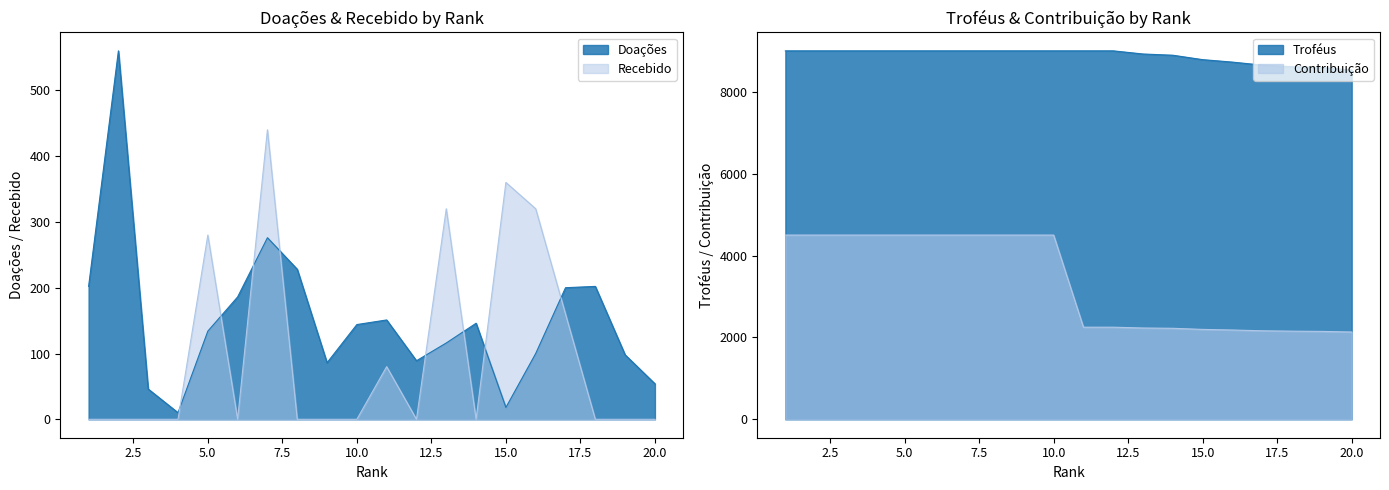

At which label is Recebido closest to 220?

5